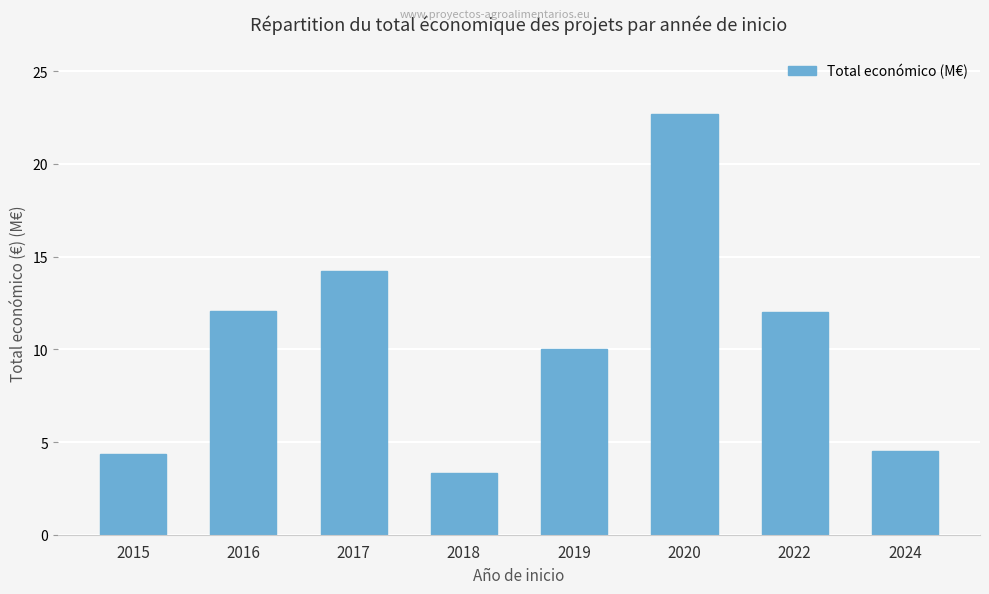

What is the maximum value shown in the chart?

22.7